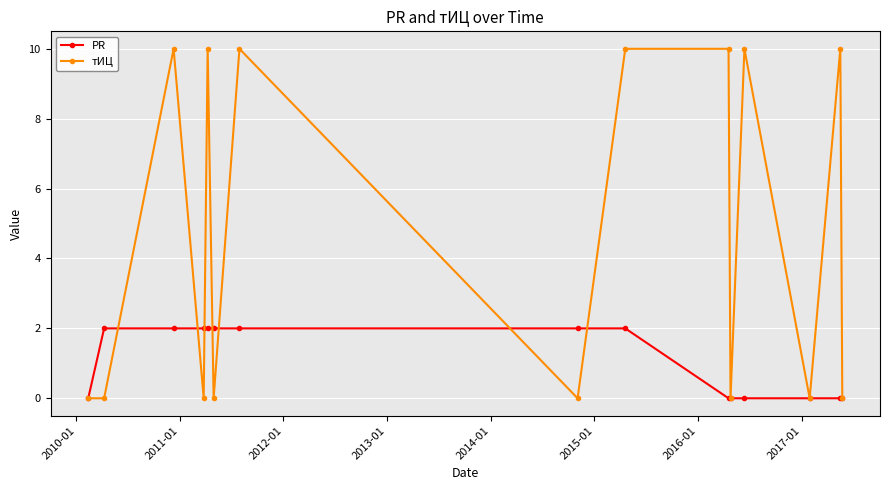

What is the maximum value shown in the chart?

10